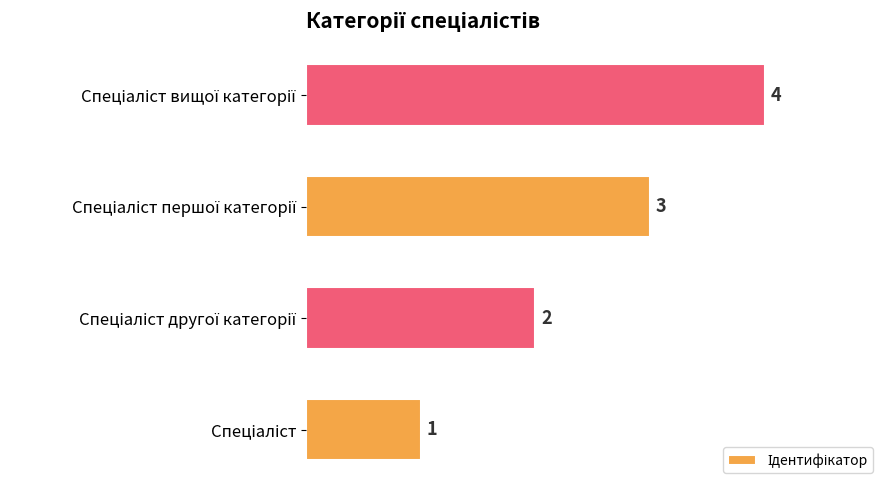

What is the minimum value shown in the chart?

1